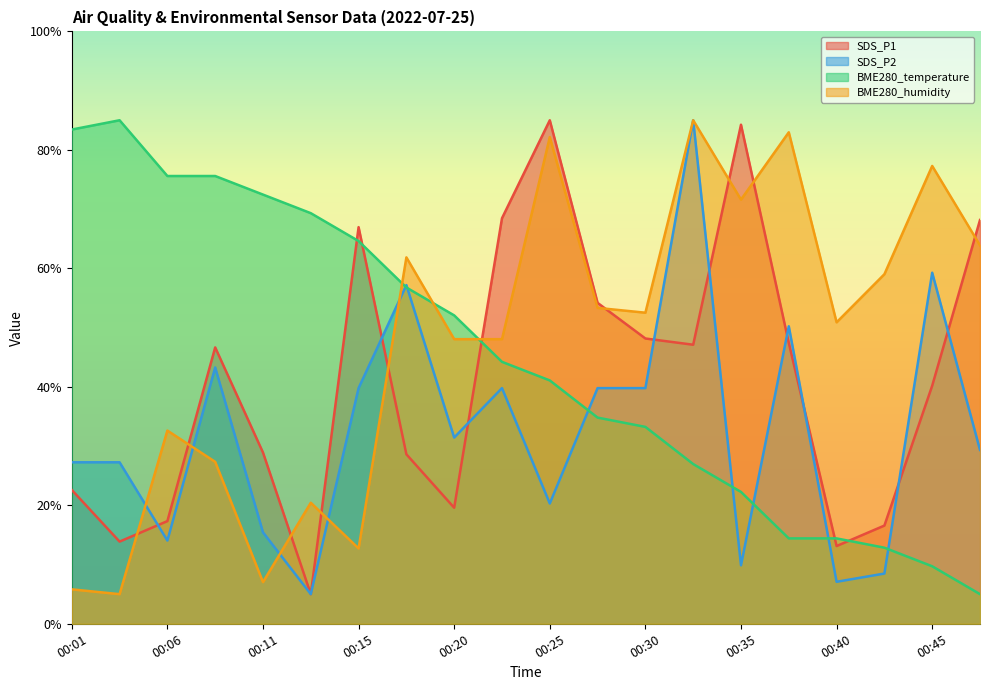

Where is the first local maximum for BME280_temperature?

00:03